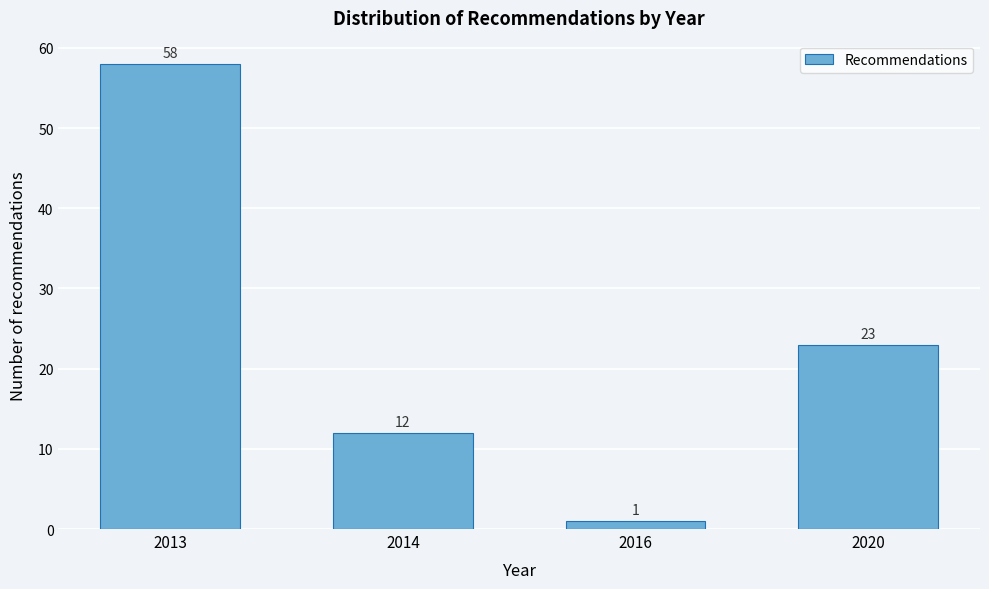

Reading left to right, transcribe all the data shown in this chart.

2013=58	2014=12	2016=1	2020=23